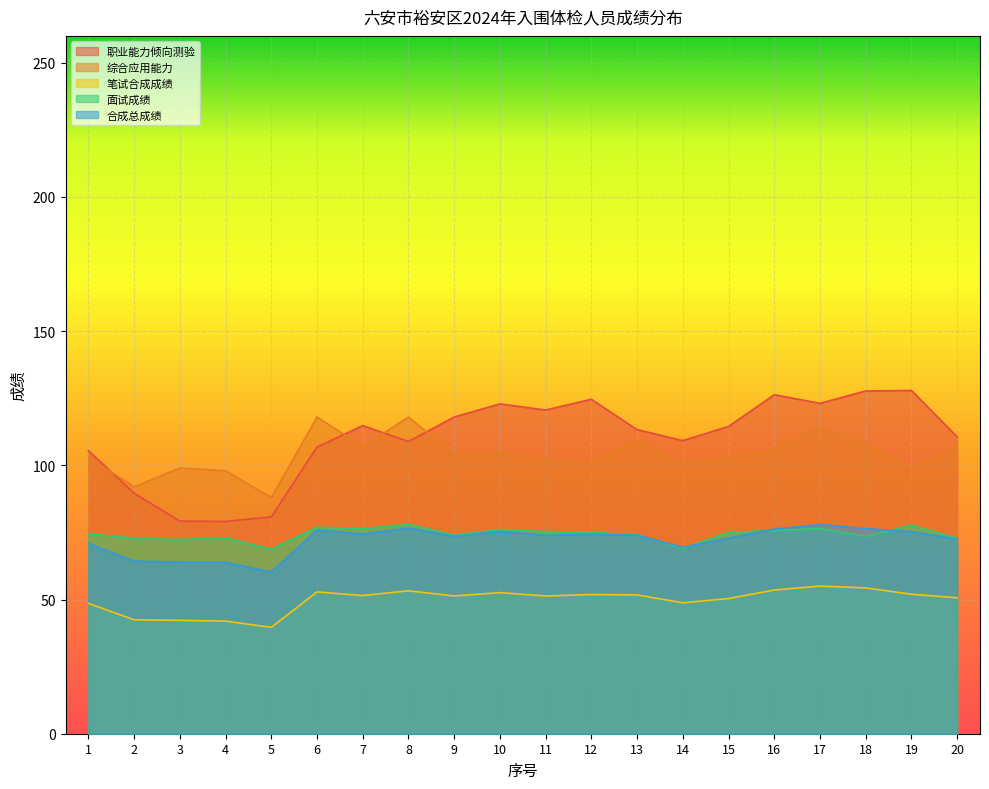

Between 5 and 16, which series saw the biggest shift?

职业能力倾向测验